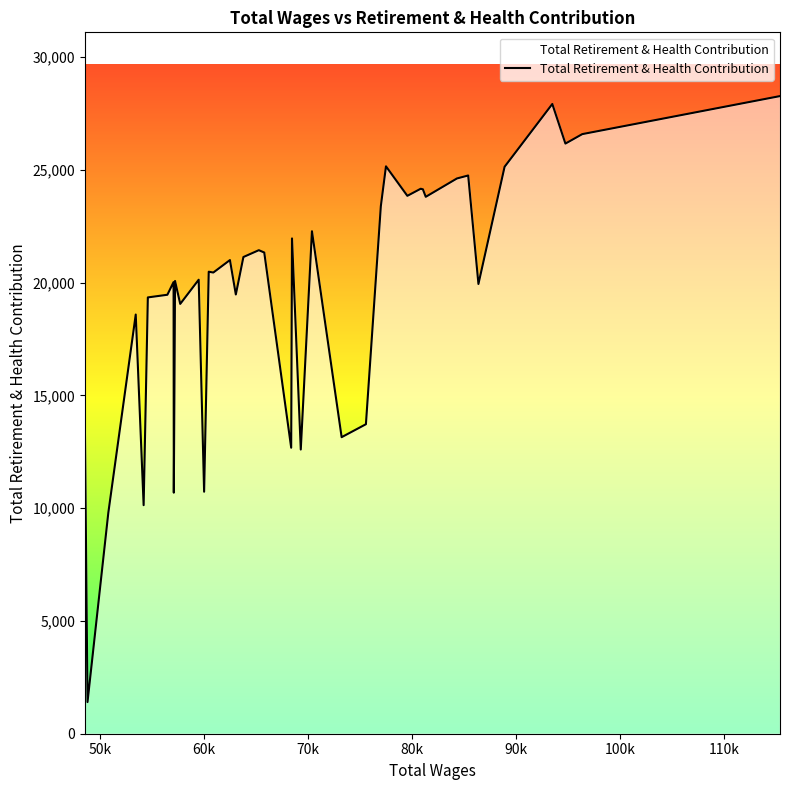

What is the minimum value shown in the chart?

1403